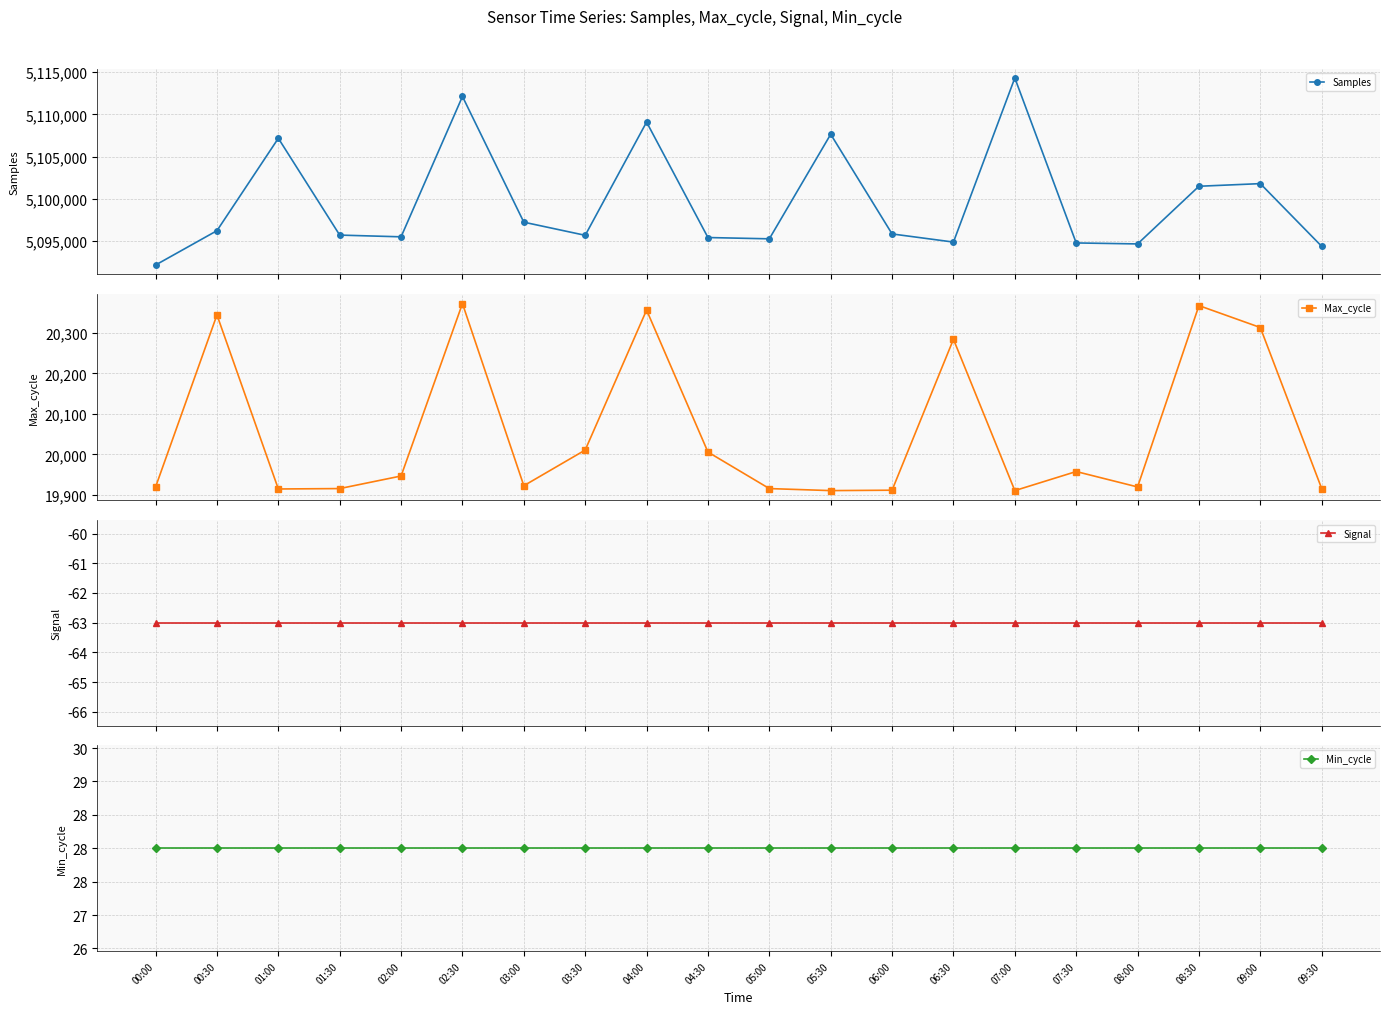

True or false: Max_cycle and Min_cycle cross at least once.

False